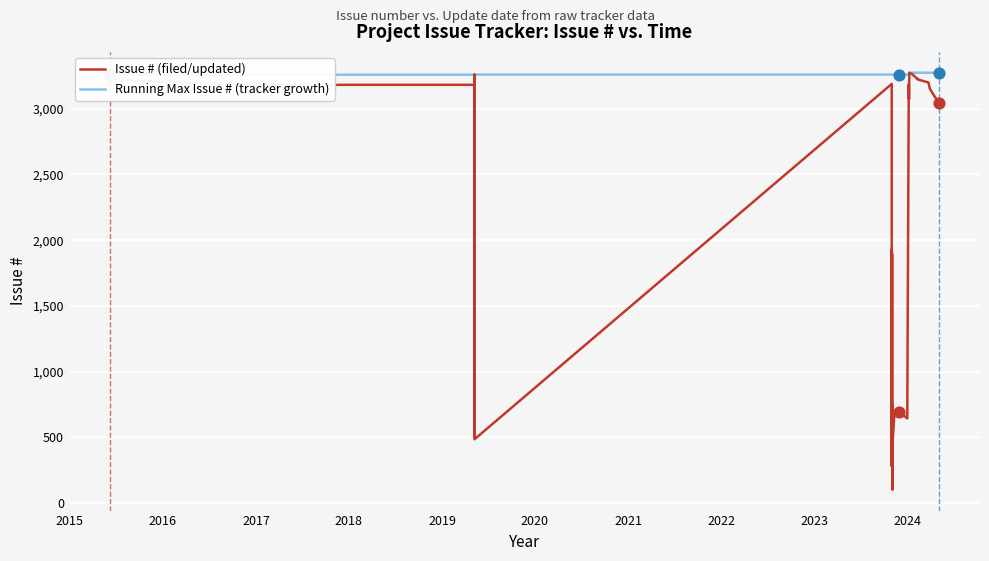

What are all the series names shown in the legend?

Issue # (filed/updated), Running Max Issue # (tracker growth)